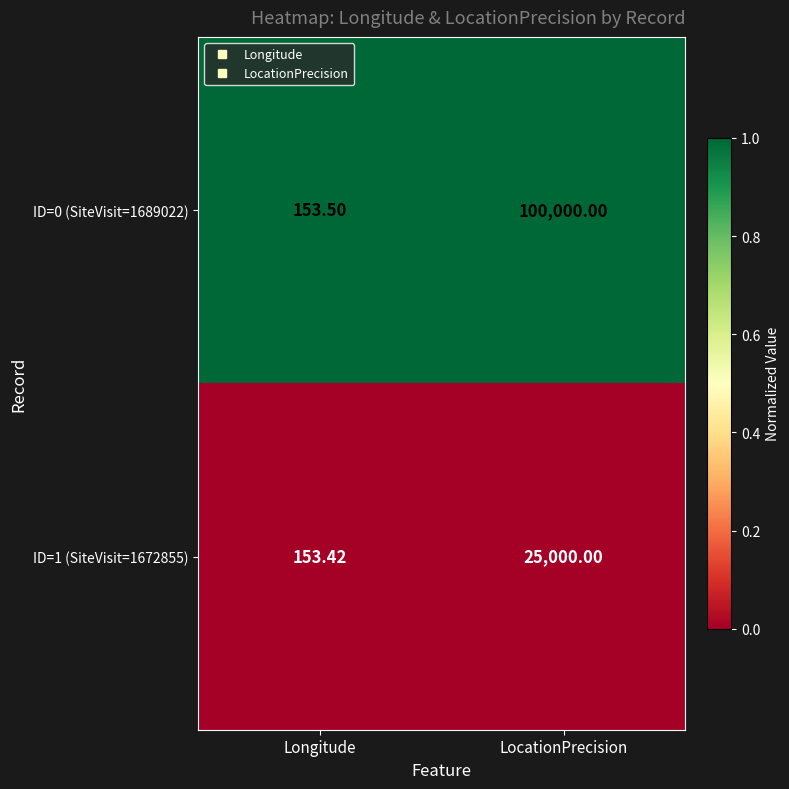

Rank the series at Longitude from lowest to highest value.

ID=1 (SiteVisit=1672855), ID=0 (SiteVisit=1689022)